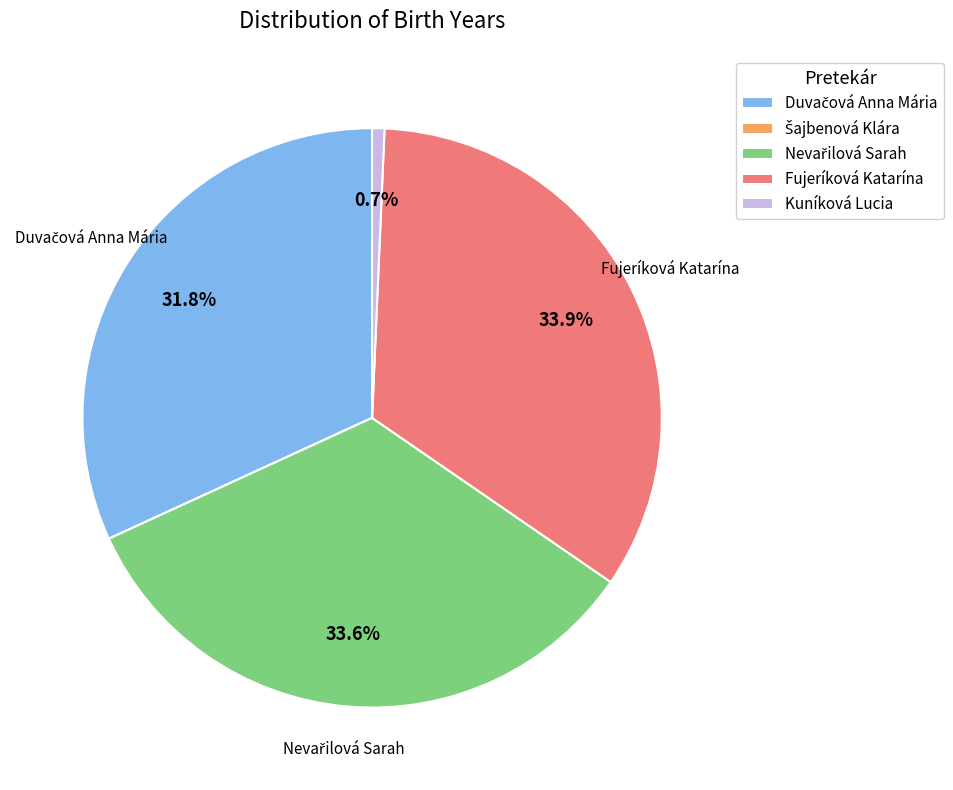

Do Kuníková Lucia and Fujeríková Katarína together represent more than half of the pie?

No